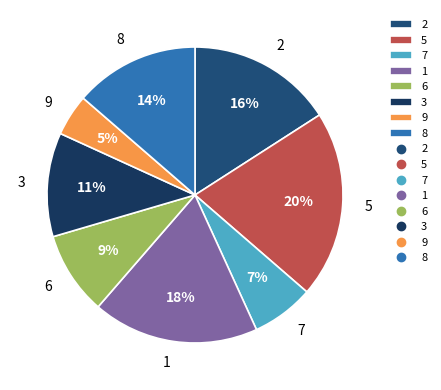

Do 9 and 5 together represent more than half of the pie?

No